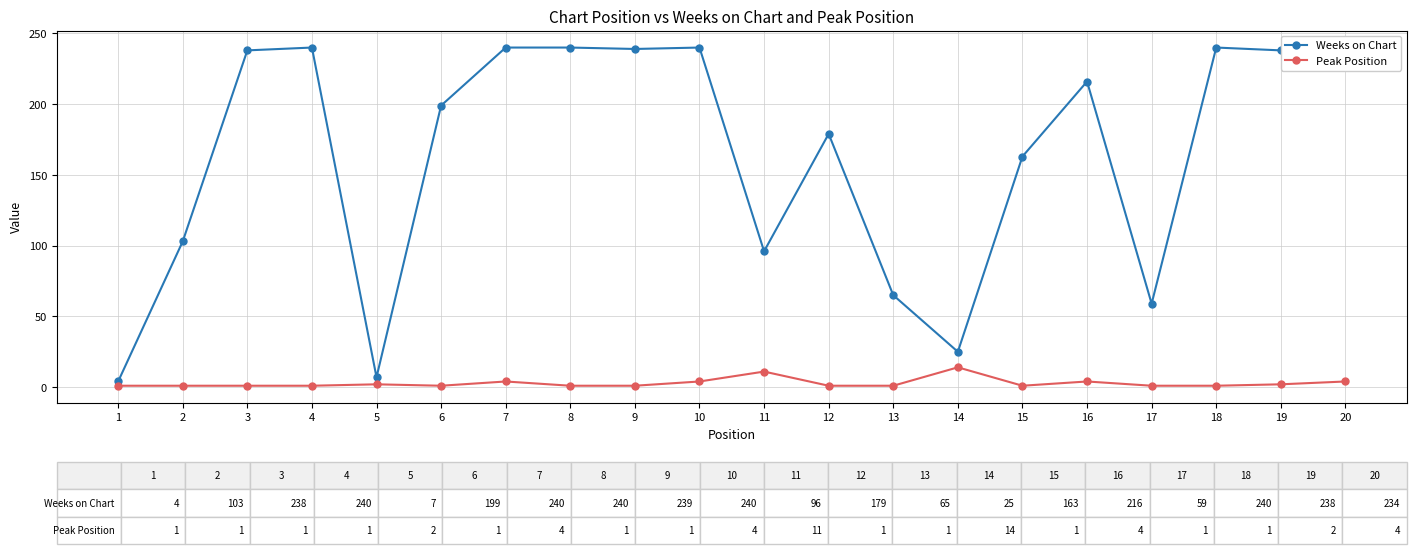

At 12, list the series in order from smallest to largest.

Peak Position, Weeks on Chart